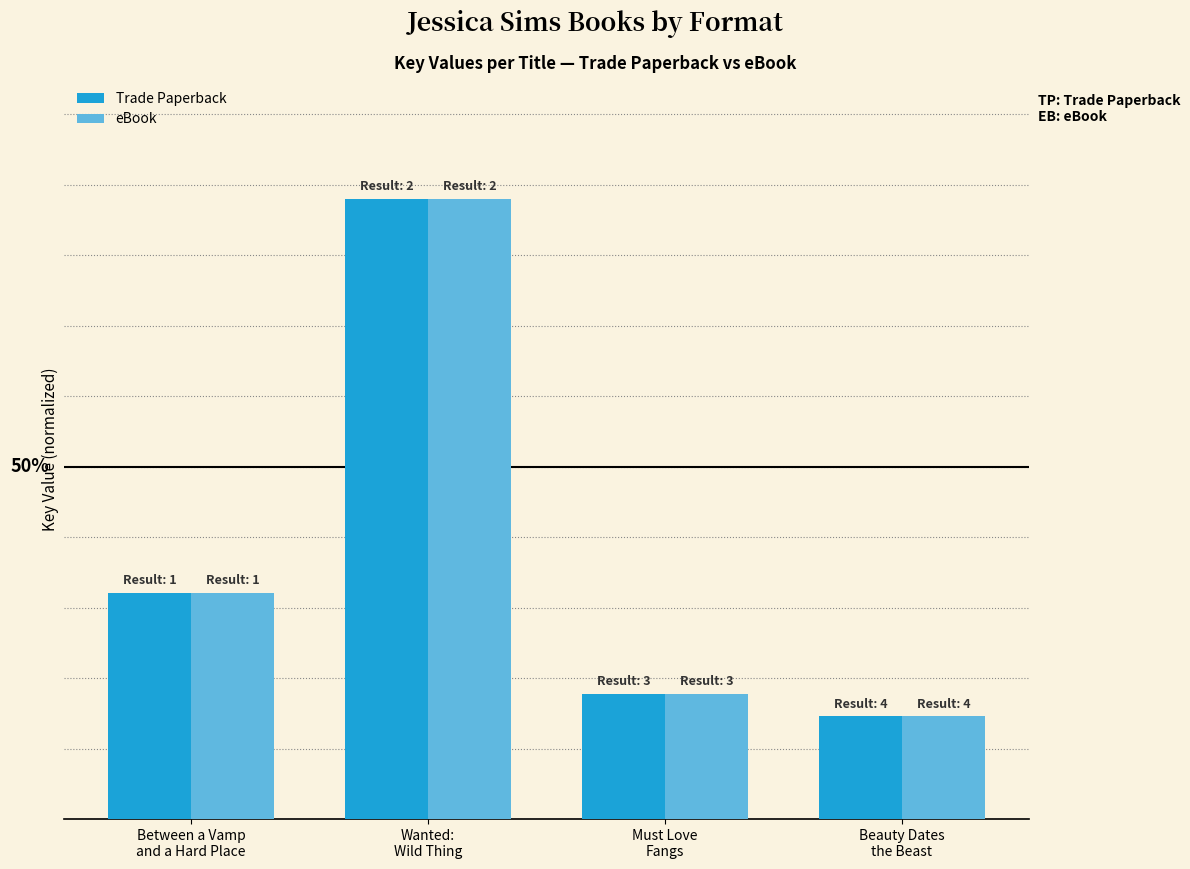

Are the bars grouped side by side (vs. stacked)?

Yes